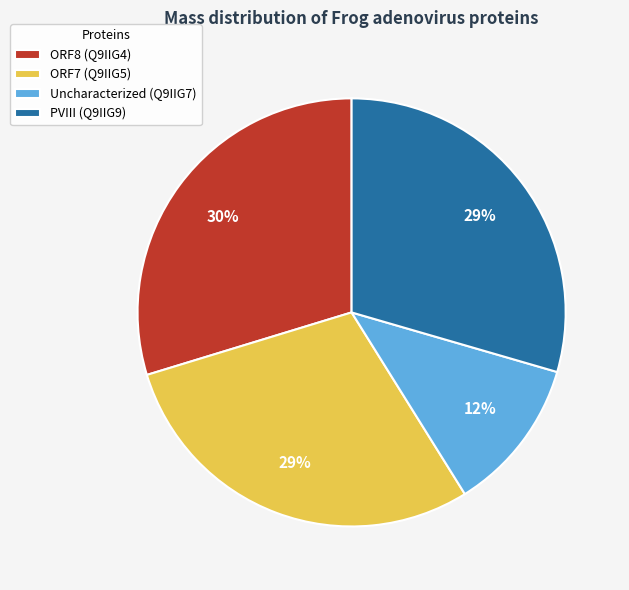

To the nearest percent, what is the average slice percentage?

25%